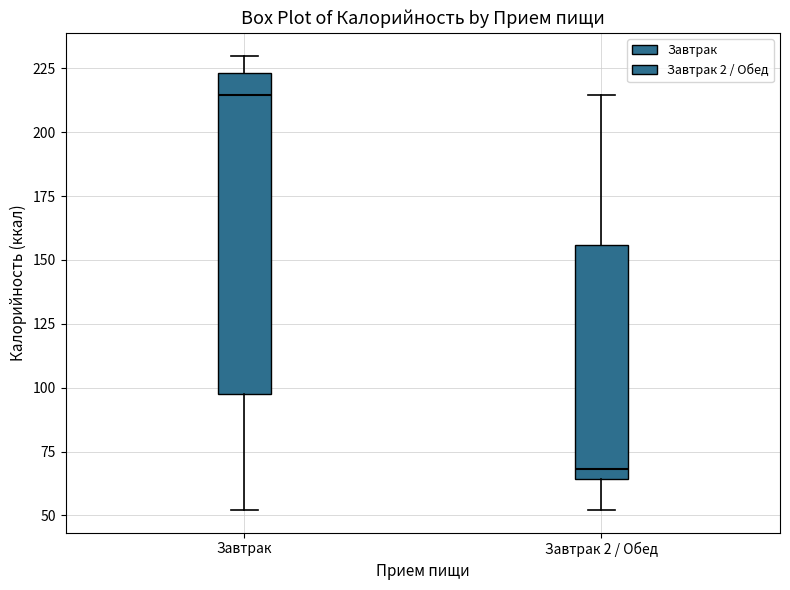

Reading left to right, read every box against the y-axis: the position of its median line, the range the box covers, and the ends of its whiskers. The values are not printed on the chart, so give them approximately, as read against the axis.

Завтрак: median 215, box 100 to 225, whiskers 50 to 230
Завтрак 2 / Обед: median 70, box 65 to 155, whiskers 50 to 215